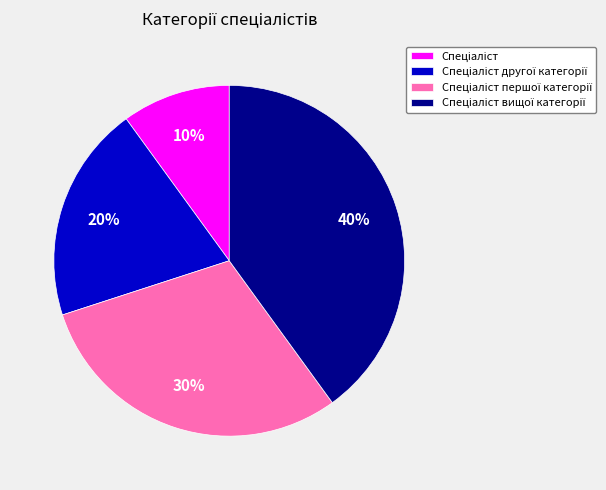

Is there a majority slice in this chart?

No